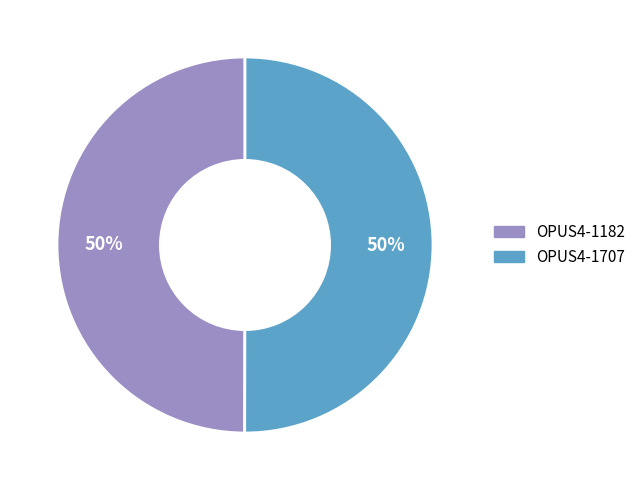

To the nearest percent, what is the average slice percentage?

50%